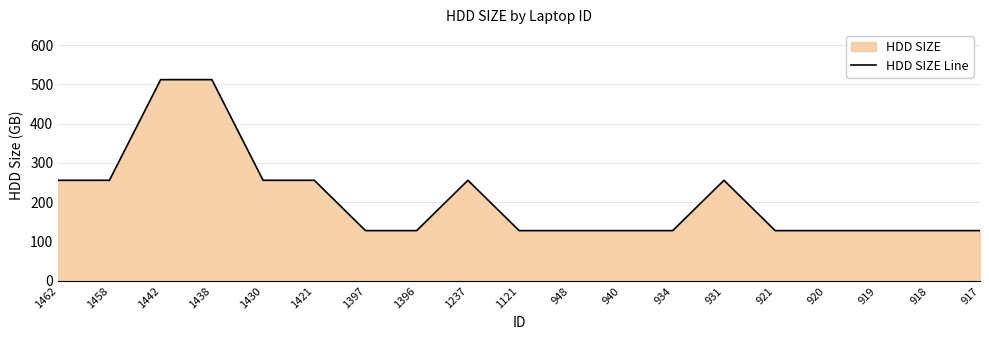

List the labels in order of value, largest first.

1442, 1438, 1462, 1458, 1430, 1421, 1237, 931, 1397, 1396, 1121, 948, 940, 934, 921, 920, 919, 918, 917